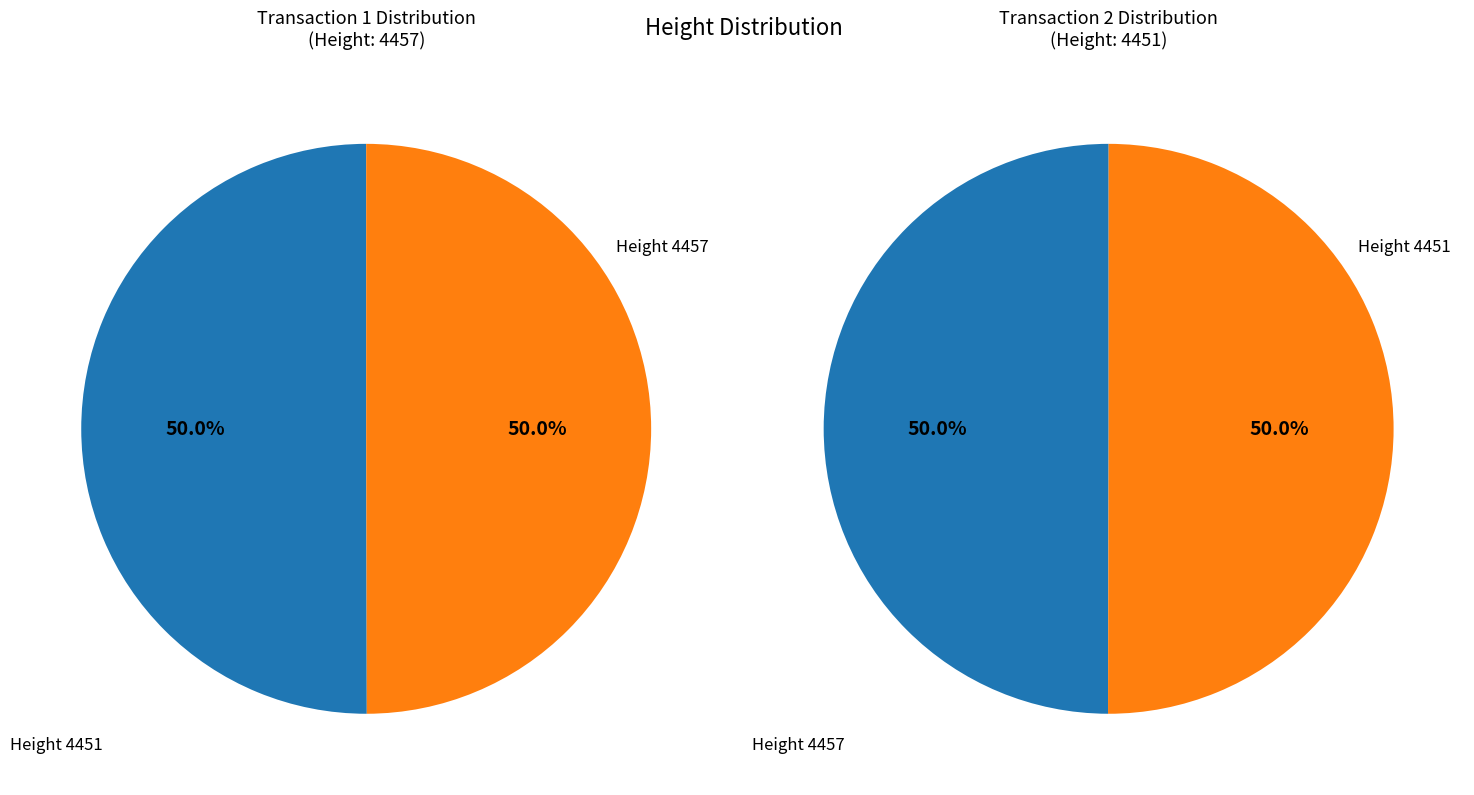

To the nearest percent, what percentage of the pie is 4457?

50%